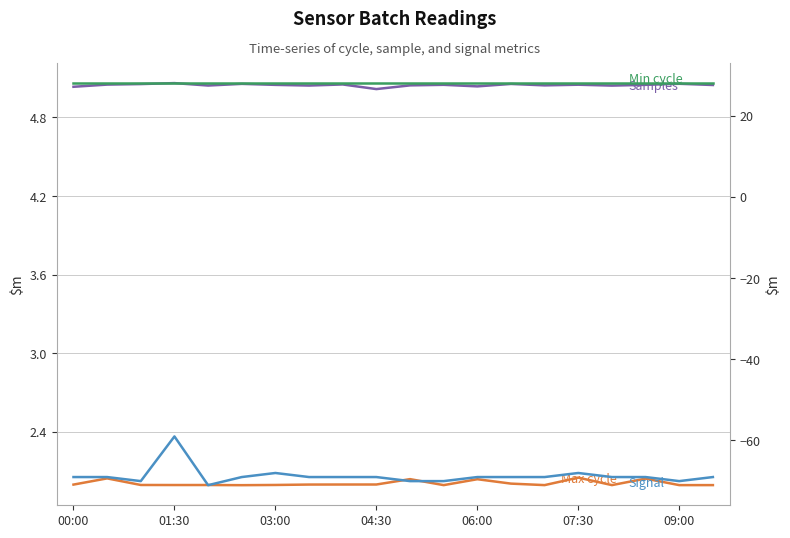

List the series in order of their peak value, highest first.

Min_cycle, Samples, Max_cycle, Signal